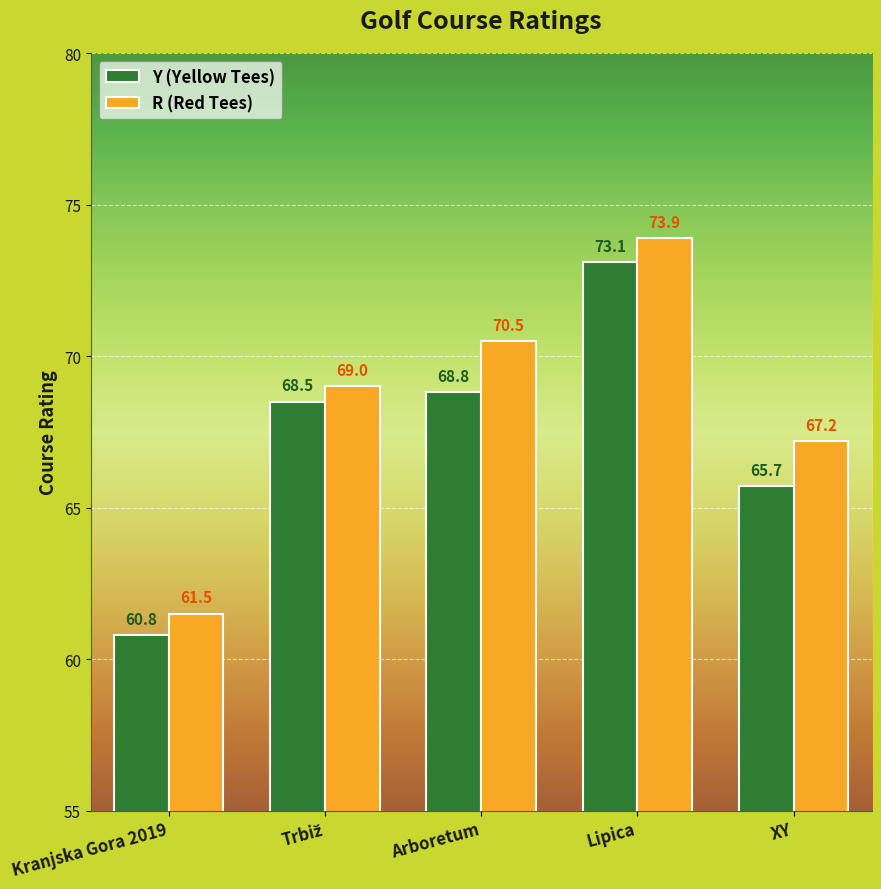

What is the sum of the R (Red Tees) values at Lipica and Kranjska Gora 2019?

135.4